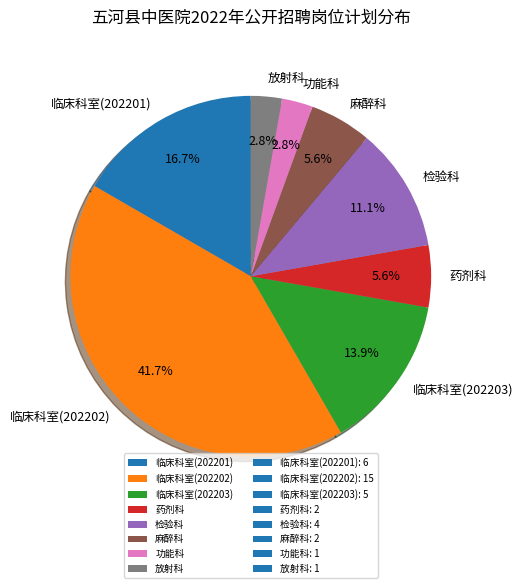

True or false: 麻醉科 accounts for 6% of the total.

True